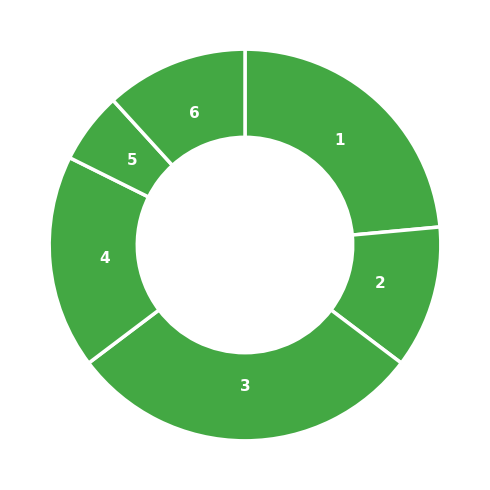

How many segments does this pie chart have?

6